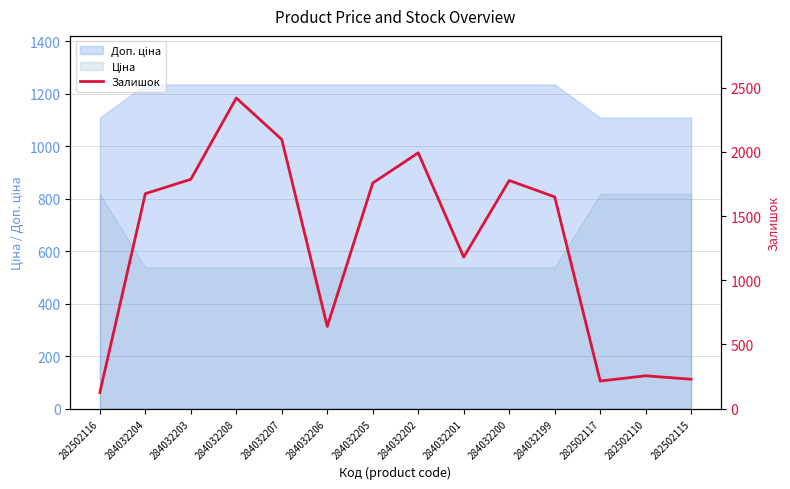

How many data points are less than 1674?

7